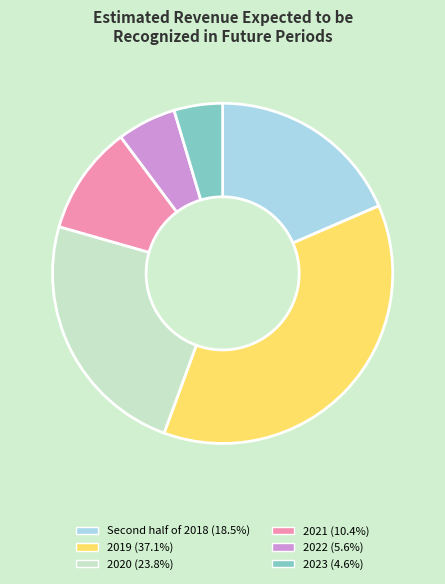

Count the number of slices in the pie.

6